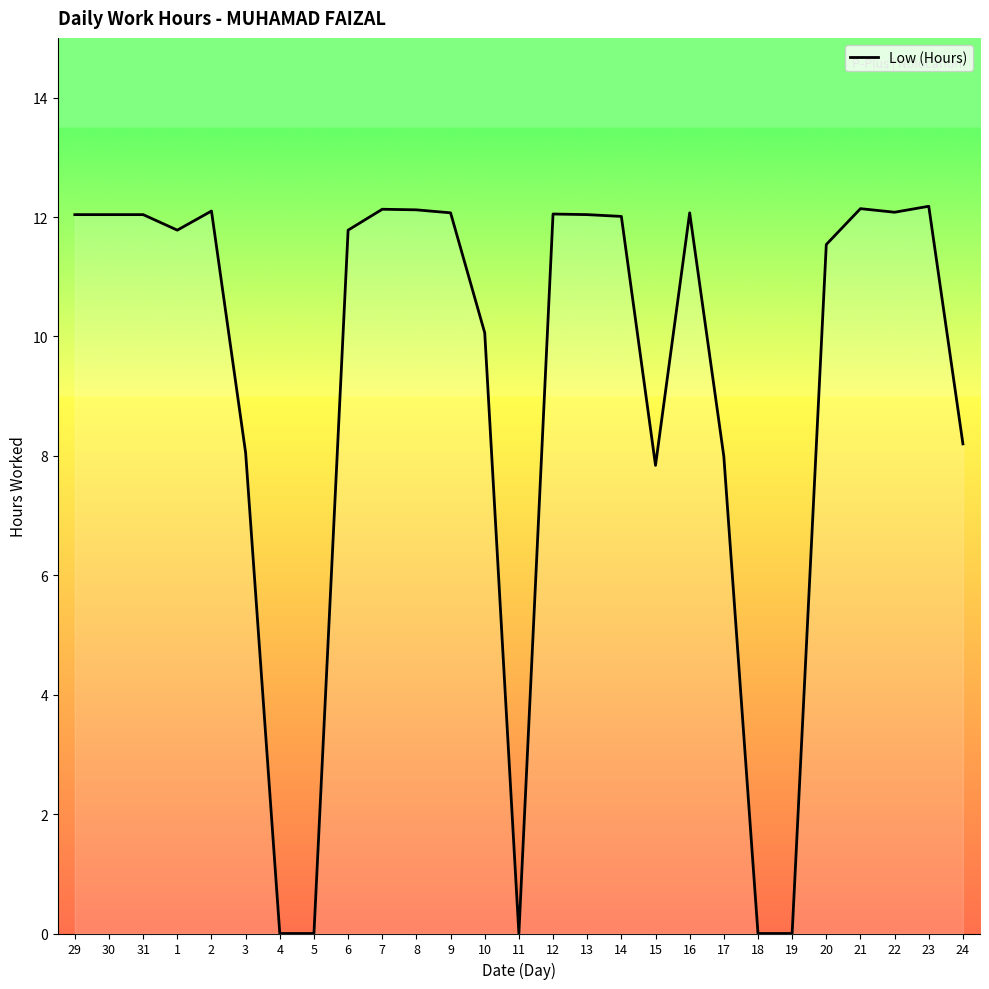

Which has a higher value, 30 or 18?

30